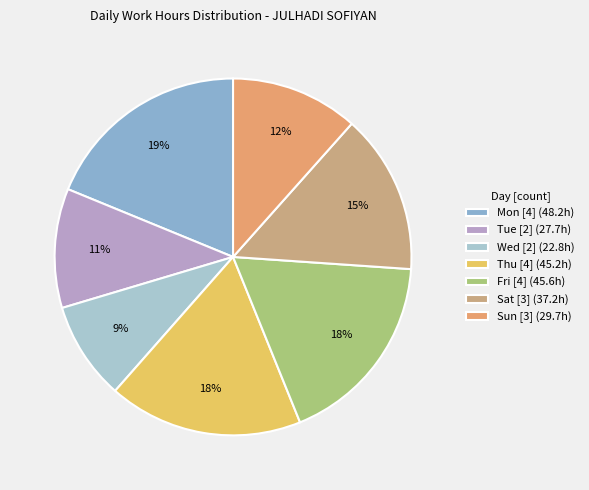

Is there any slice that represents more than half of the pie?

No